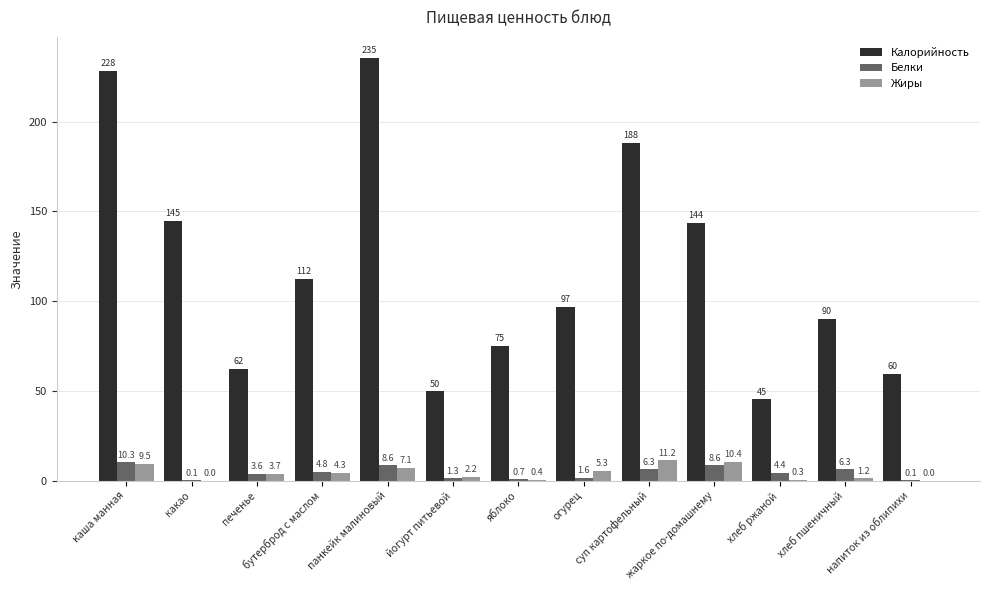

What is the maximum value for Белки?

10.3